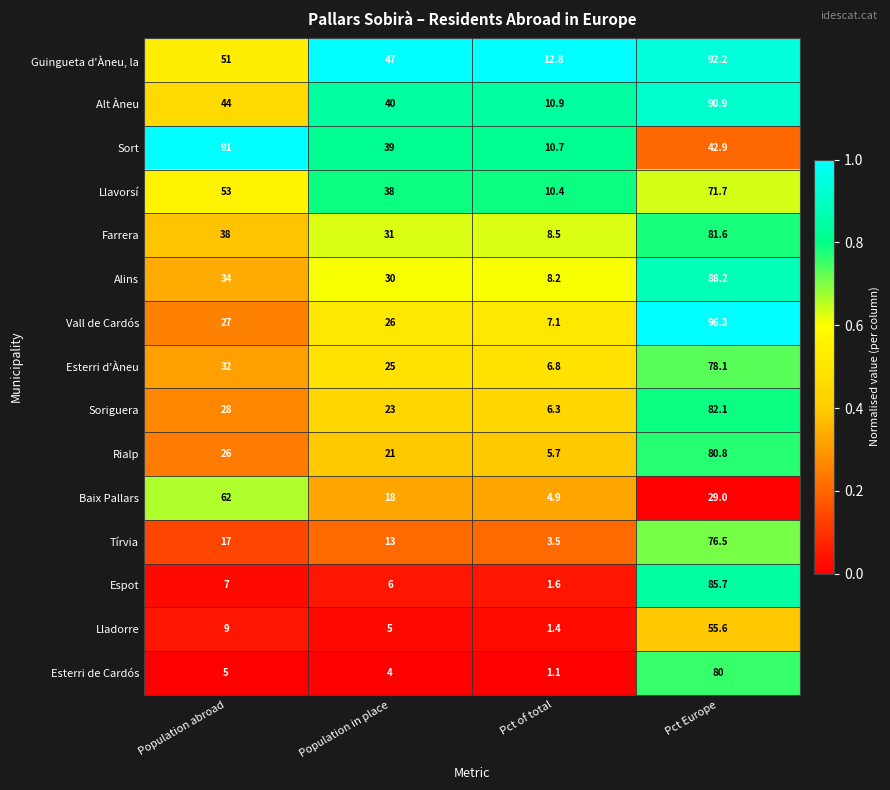

Which series has the largest total across all categories?

Guingueta d'Àneu, la